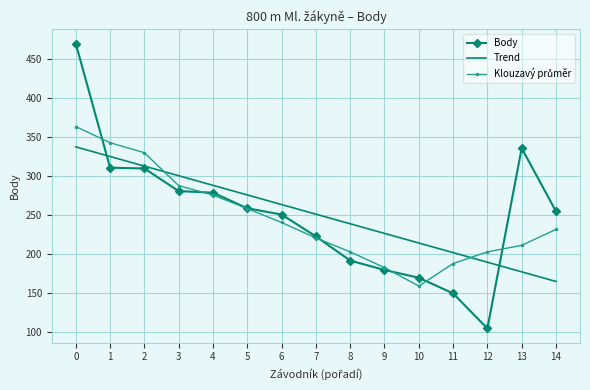

What is the minimum value shown in the chart?

105.0